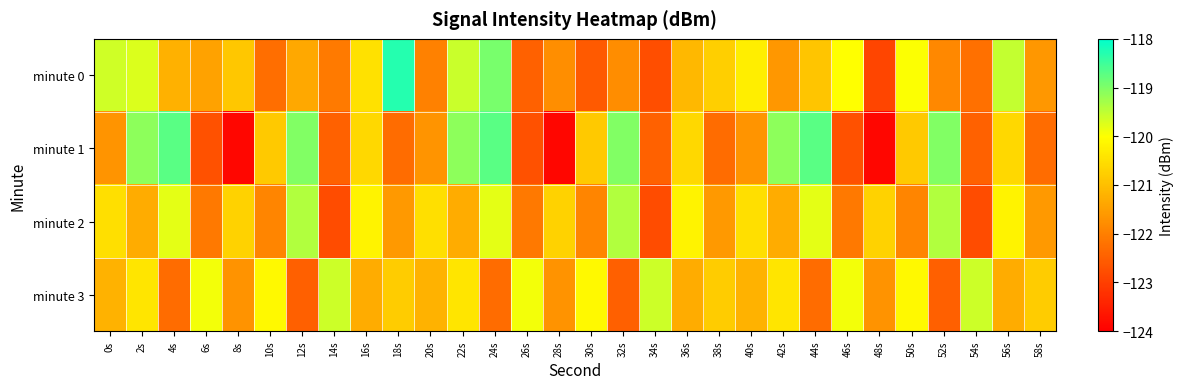

Which series has the largest range (max minus min)?

minute 1